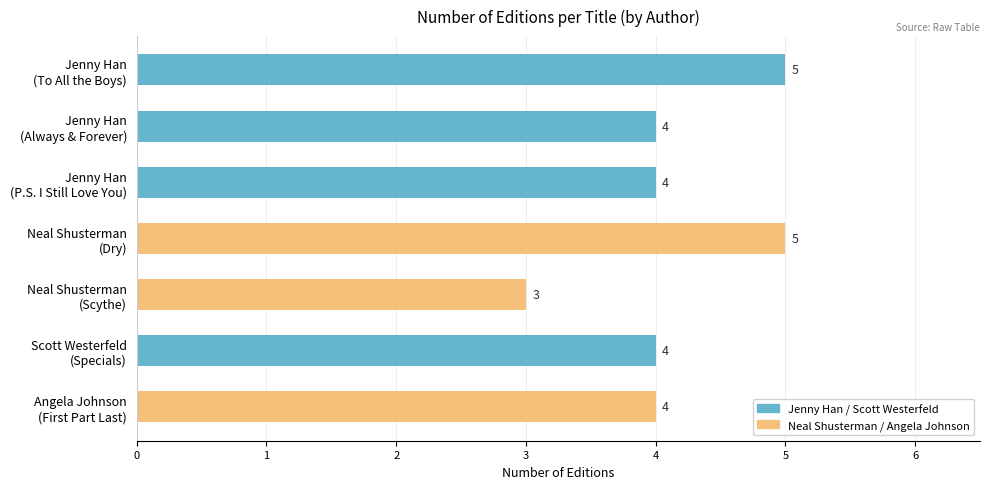

Which label corresponds to the smallest value in the chart?

Neal Shusterman
(Scythe)